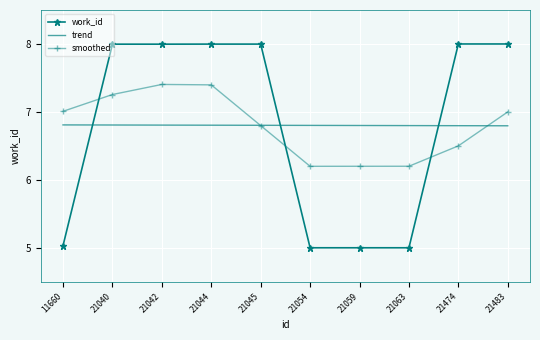

At how many categories does at least one series exceed 6?

10